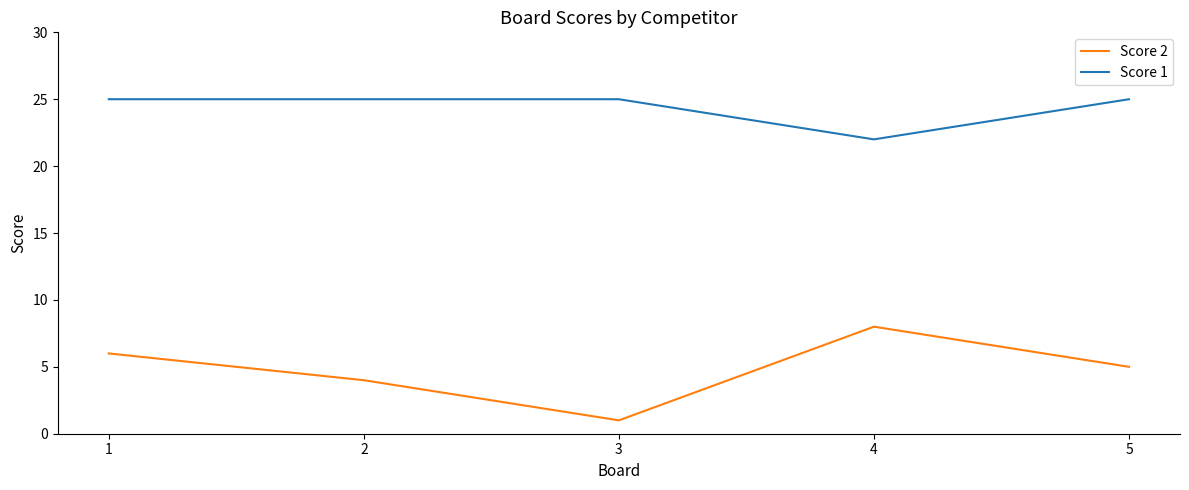

At which label is Score 1 closest to 23?

4